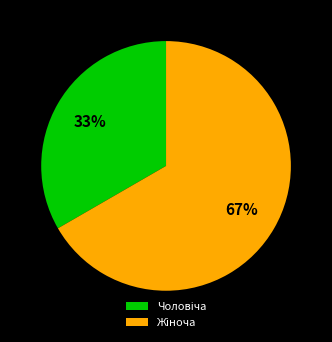

To the nearest percent, what is the average slice percentage?

50%